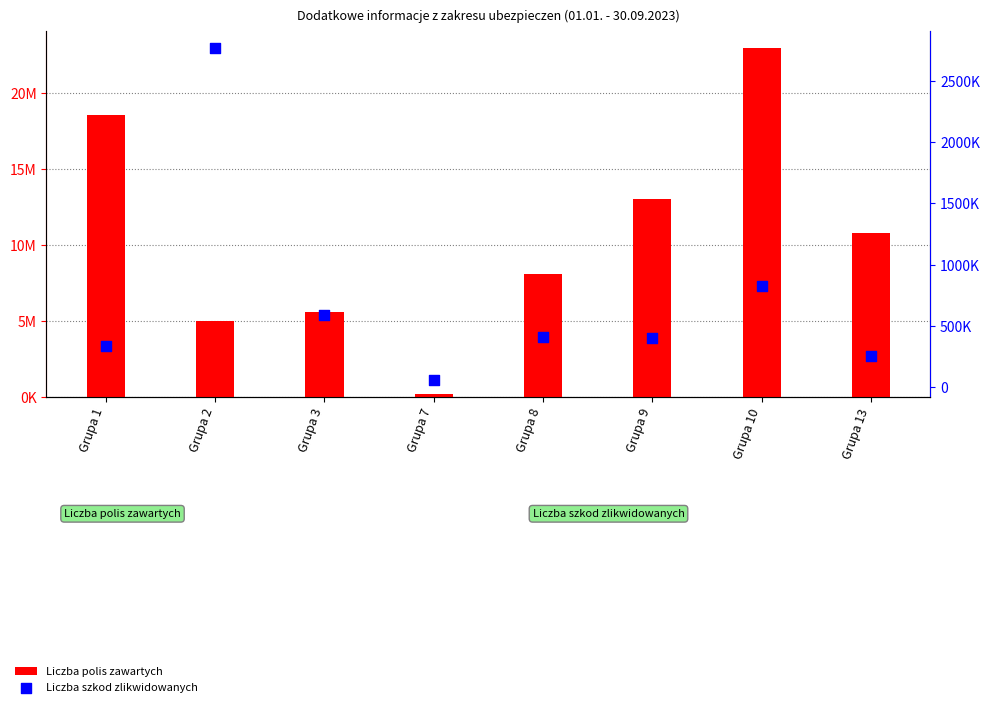

What is the total value across all series at Grupa 10?

23803006